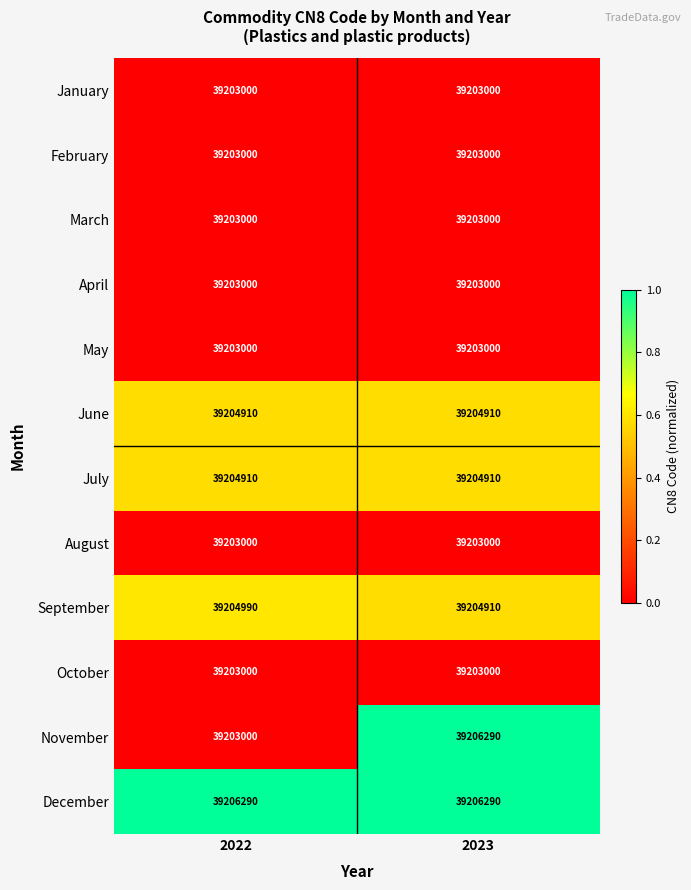

What is the lowest value of the July series?

39204910